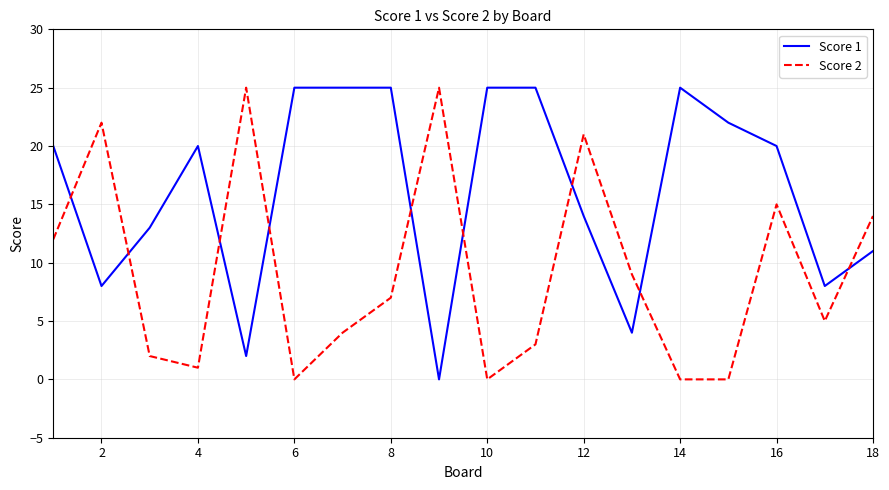

At how many categories does at least one series exceed 24?

8